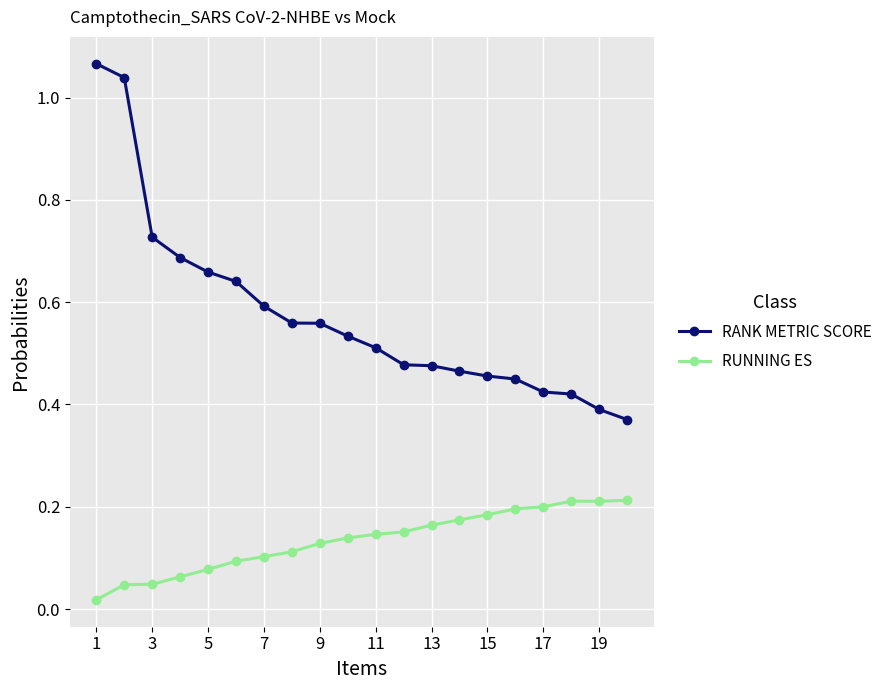

What is the sum of all RANK METRIC SCORE values?

11.5